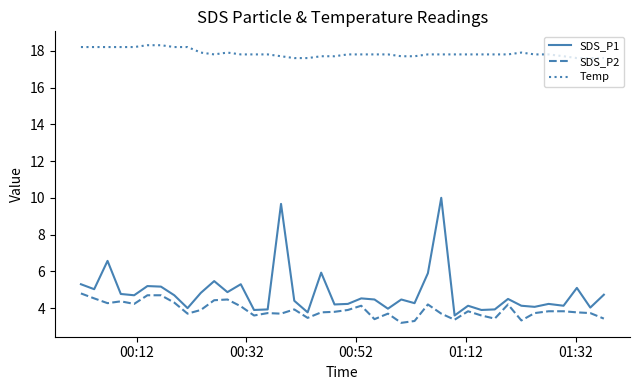

True or false: SDS_P2 has more than 0 interior local peaks.

True